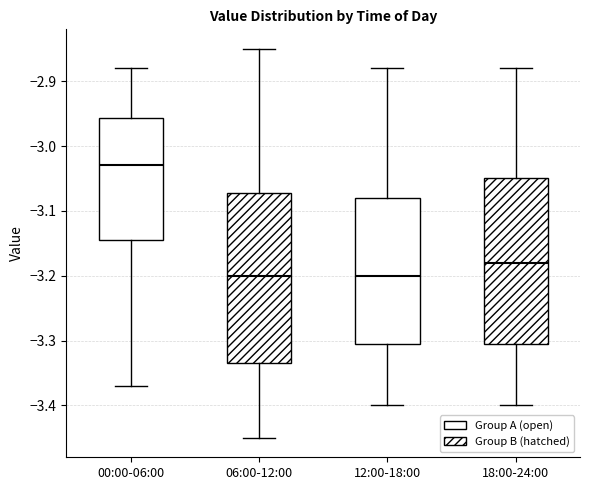

Reading left to right, read every box against the y-axis: the position of its median line, the range the box covers, and the ends of its whiskers. The values are not printed on the chart, so give them approximately, as read against the axis.

00:00-06:00: median -3.03, box -3.14 to -2.96, whiskers -3.37 to -2.88
06:00-12:00: median -3.20, box -3.33 to -3.07, whiskers -3.45 to -2.85
12:00-18:00: median -3.20, box -3.30 to -3.08, whiskers -3.40 to -2.88
18:00-24:00: median -3.18, box -3.30 to -3.05, whiskers -3.40 to -2.88